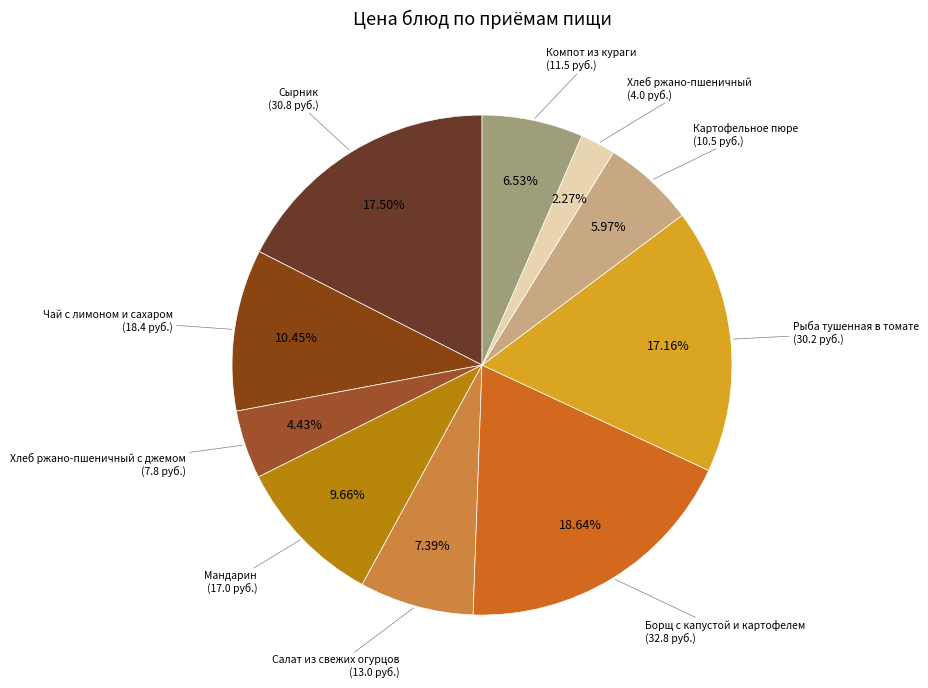

What percentage is the Мандарин slice, to the nearest percent?

10%